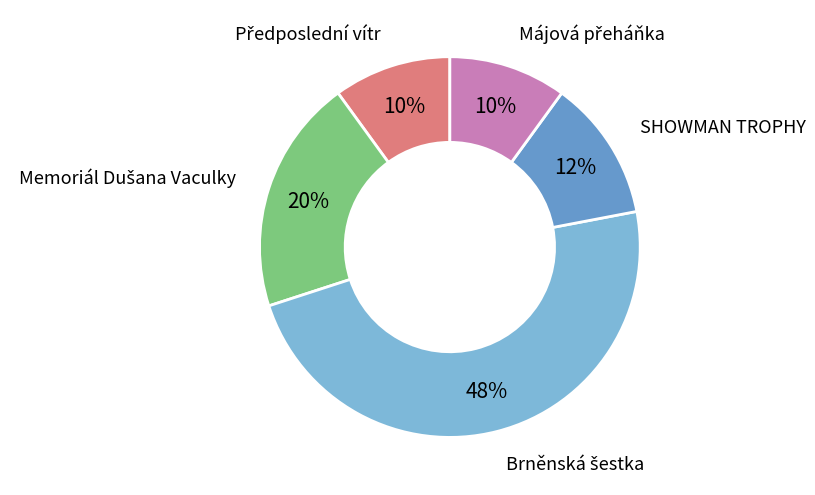

Is SHOWMAN TROPHY the majority of the pie?

No